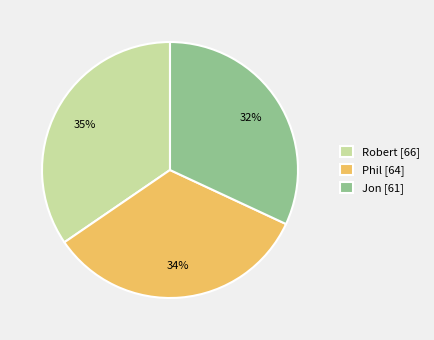

Rank the categories by value from highest to lowest.

Robert, Phil, Jon